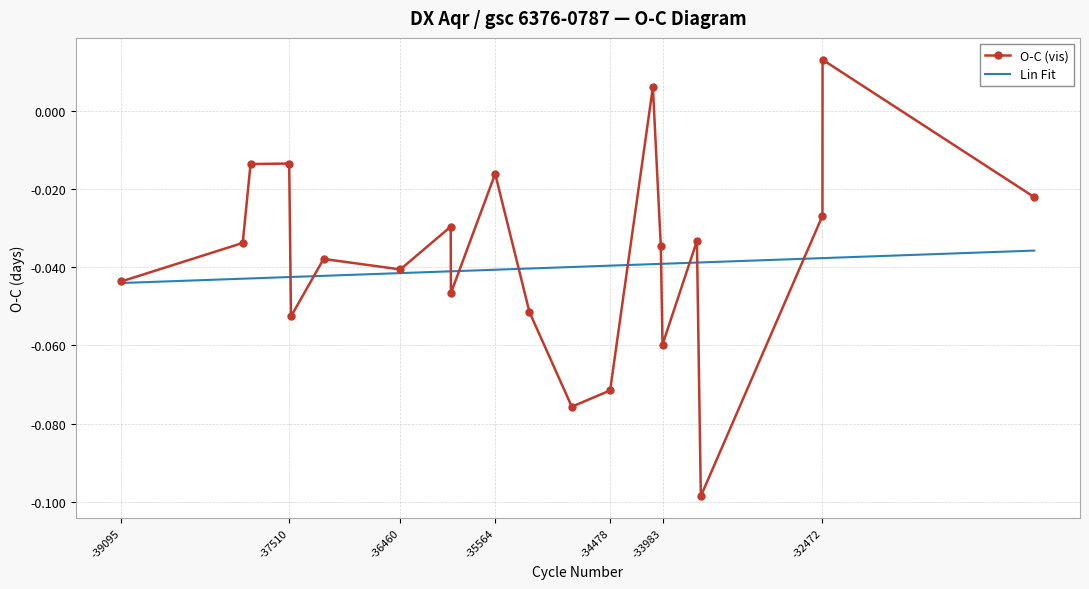

Which series has the widest spread of values?

O-C (vis)